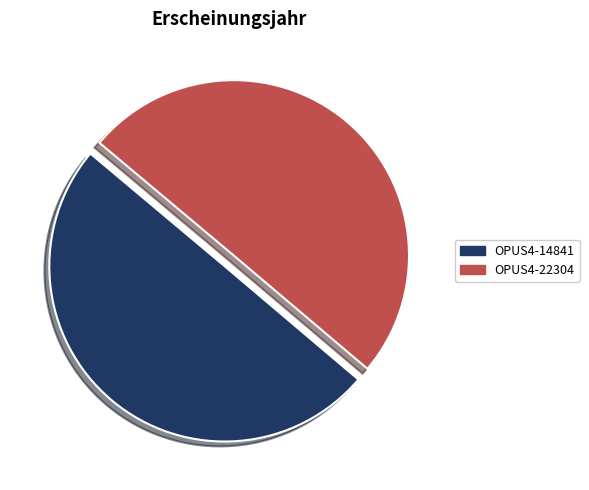

Do OPUS4-22304 and OPUS4-14841 together represent more than half of the pie?

Yes